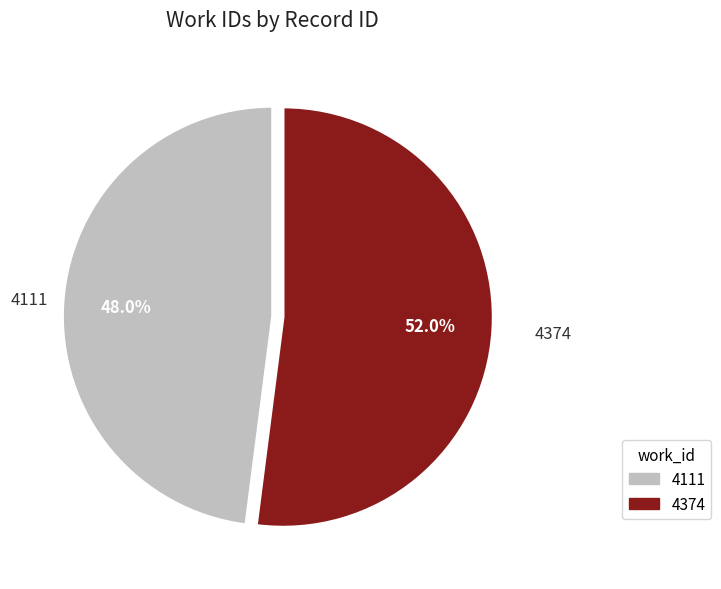

How many slices are in this pie chart?

2